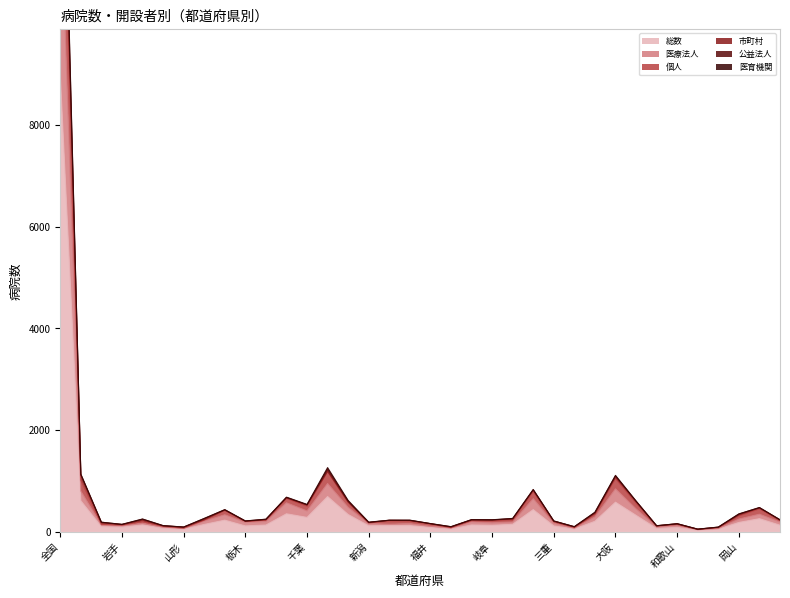

How many interior local peaks does the 総数 series have?

9